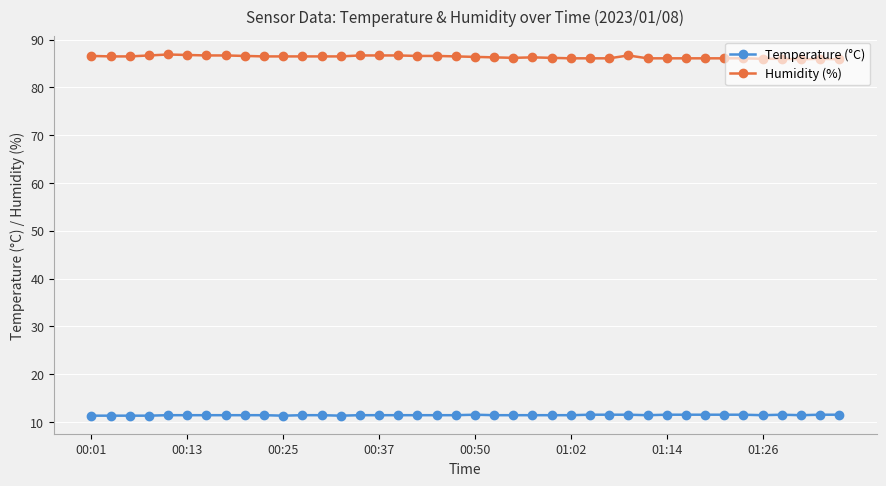

True or false: Temperature (°C) and Humidity (%) intersect in this chart.

False